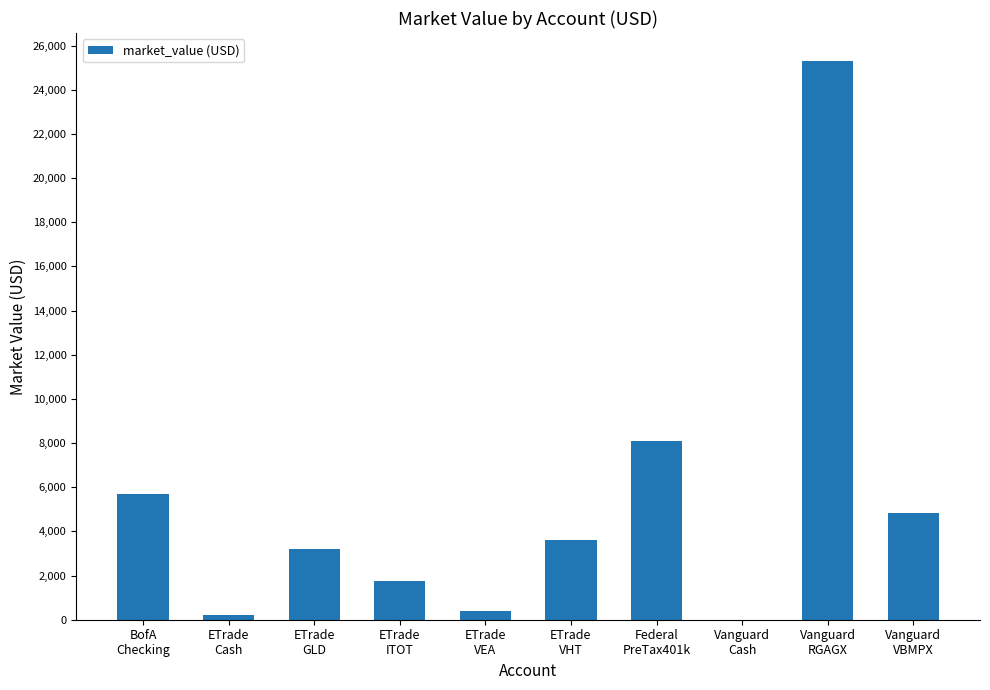

What is the change in value from ETrade
GLD to ETrade
ITOT?

-1450.0